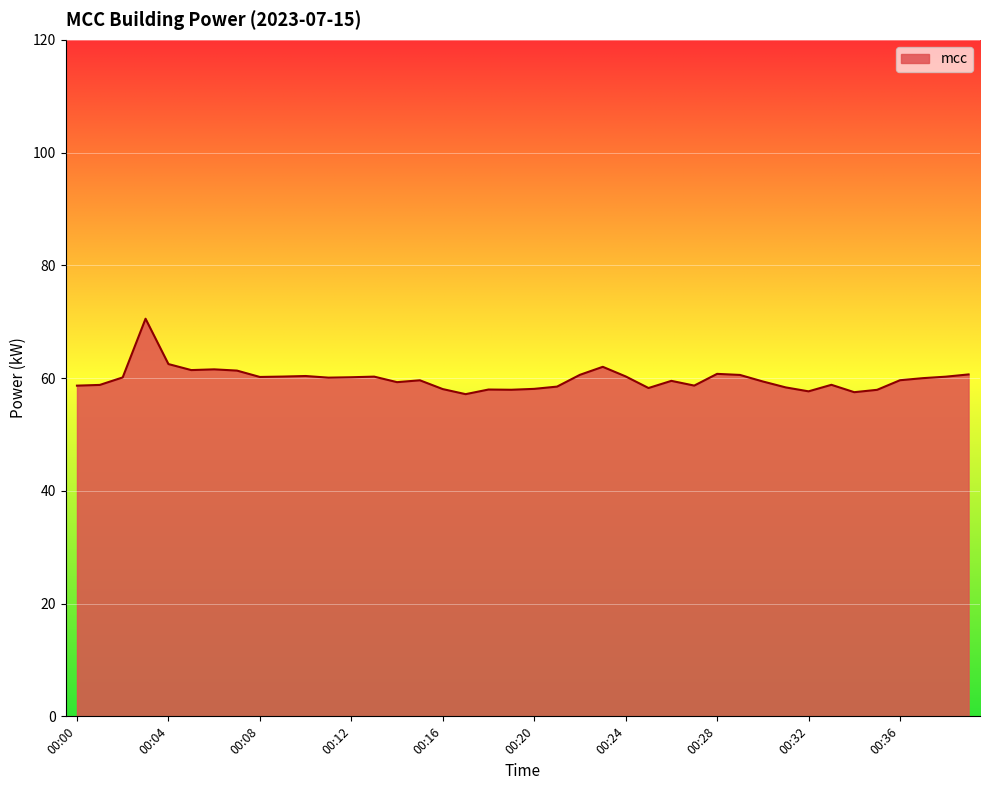

What is the maximum value shown in the chart?

70.5